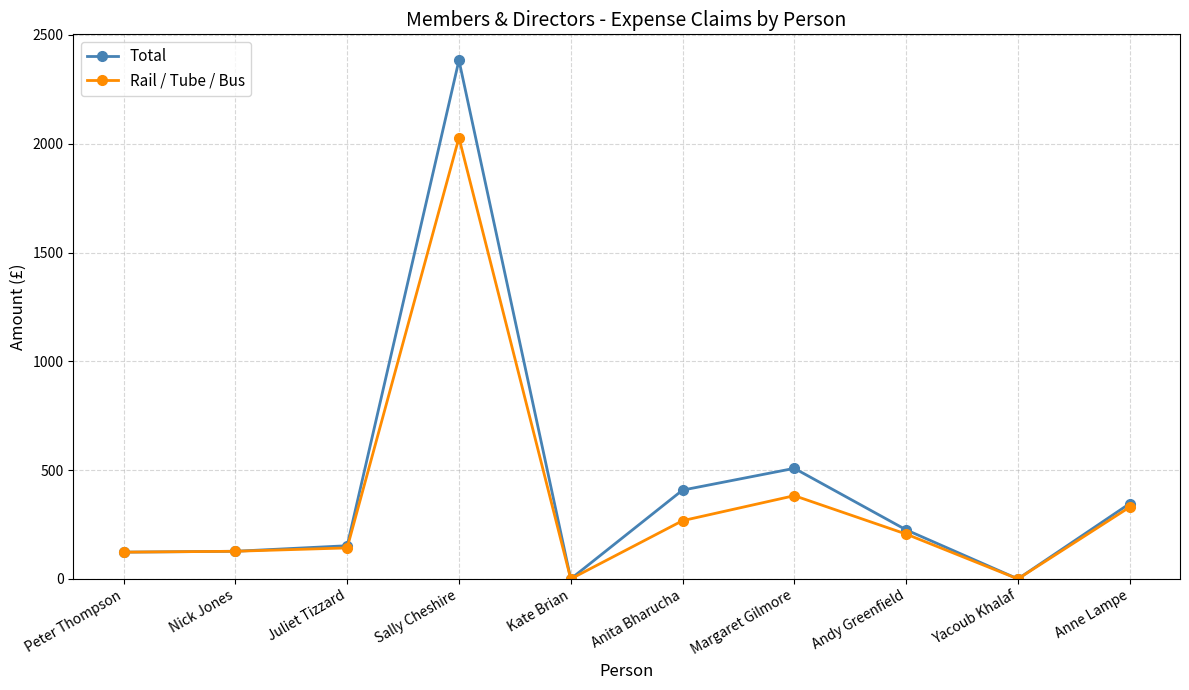

What is the difference between the maximum and minimum values in the Total series?

2383.8